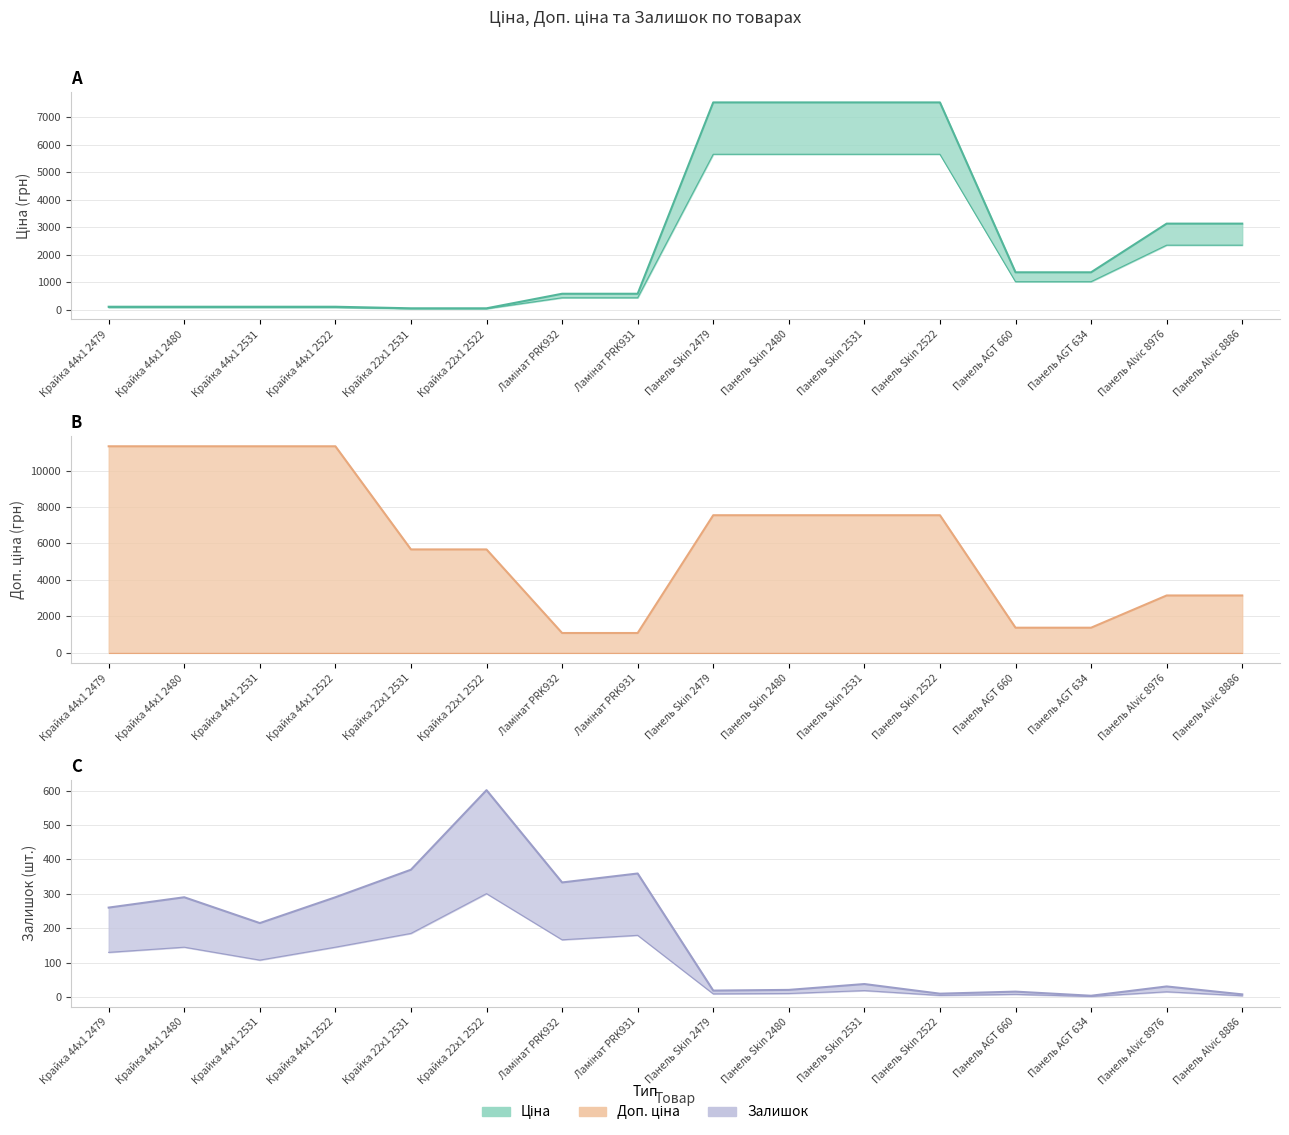

What is the greatest value displayed?

11334.0